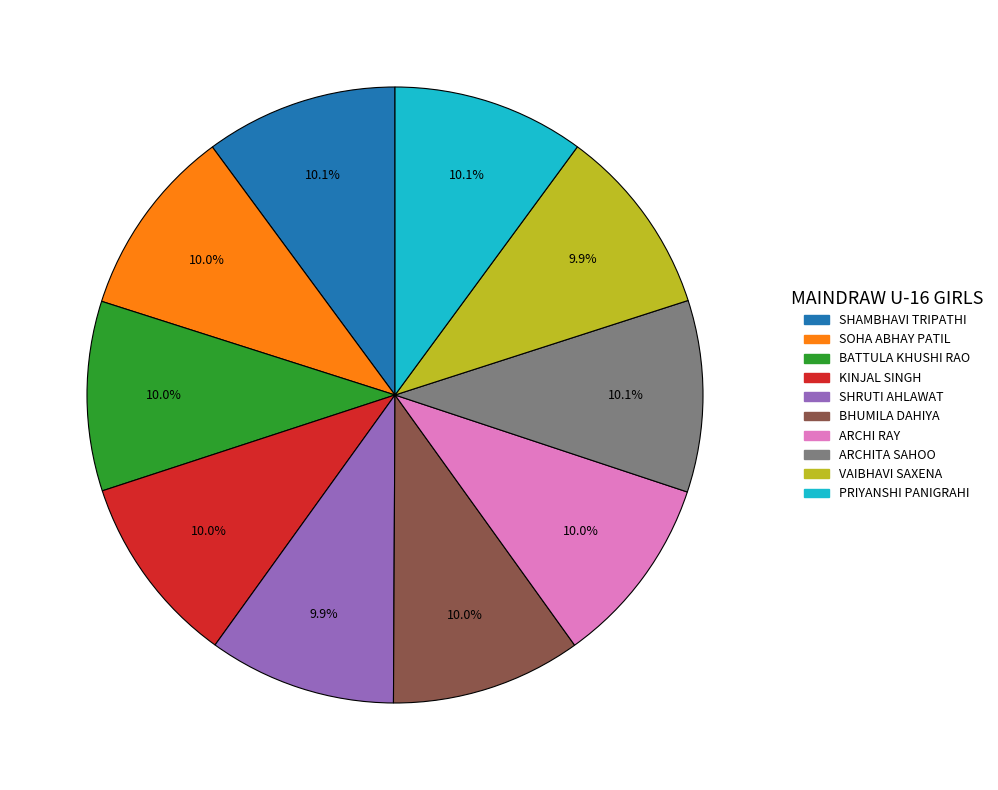

Does PRIYANSHI PANIGRAHI represent more than half of the total?

No